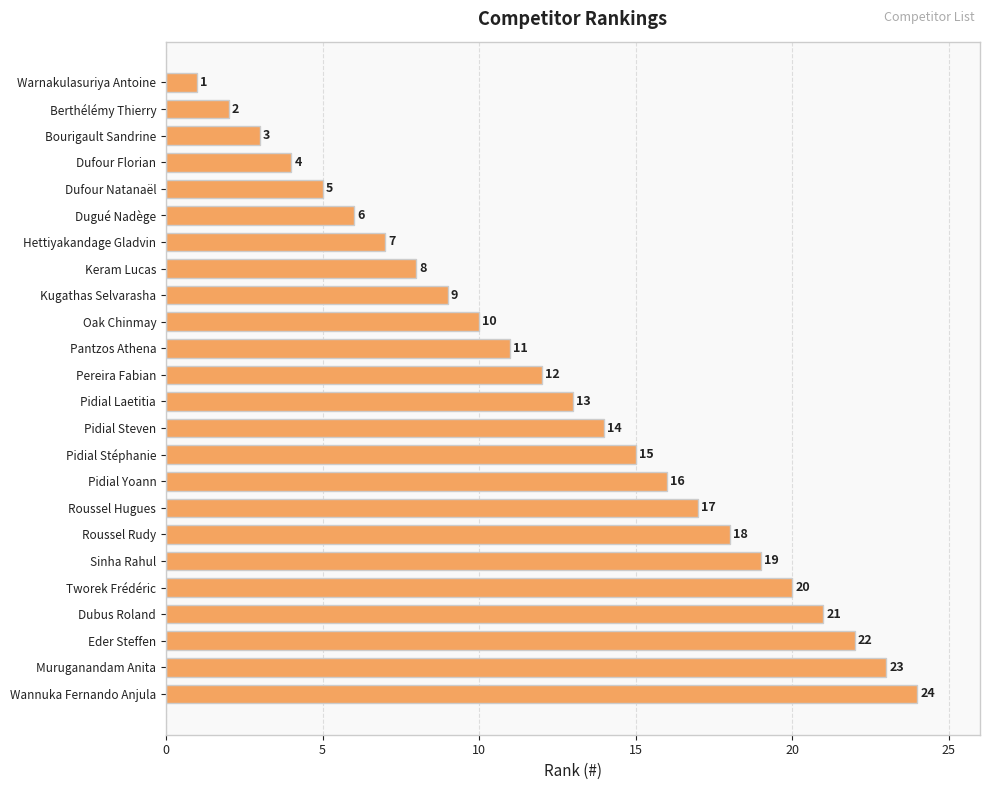

At which category does the chart reach its peak across all series?

Wannuka Fernando Anjula